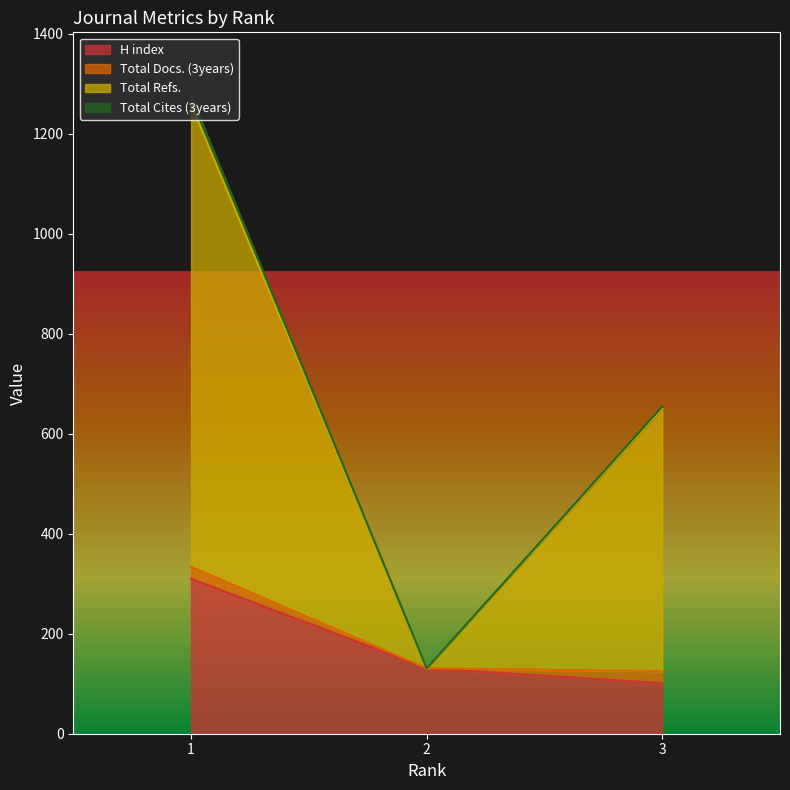

Is it true that H index equals 84 at 2?

False